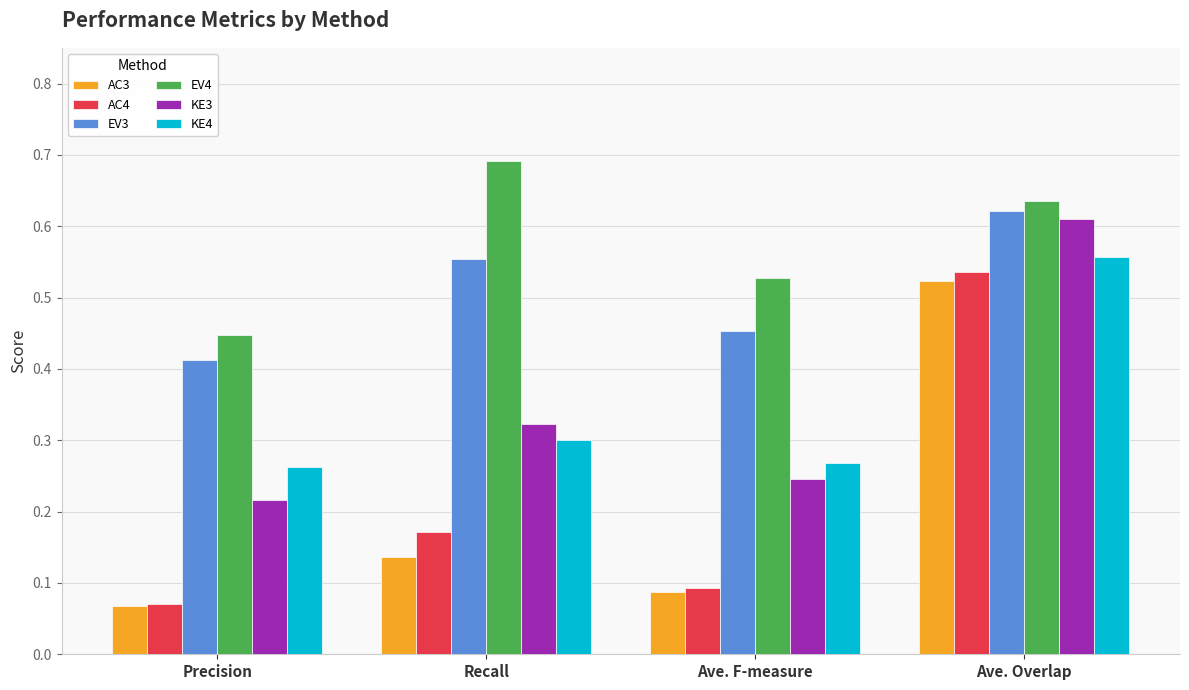

At which category does the chart reach its minimum across all series?

Precision